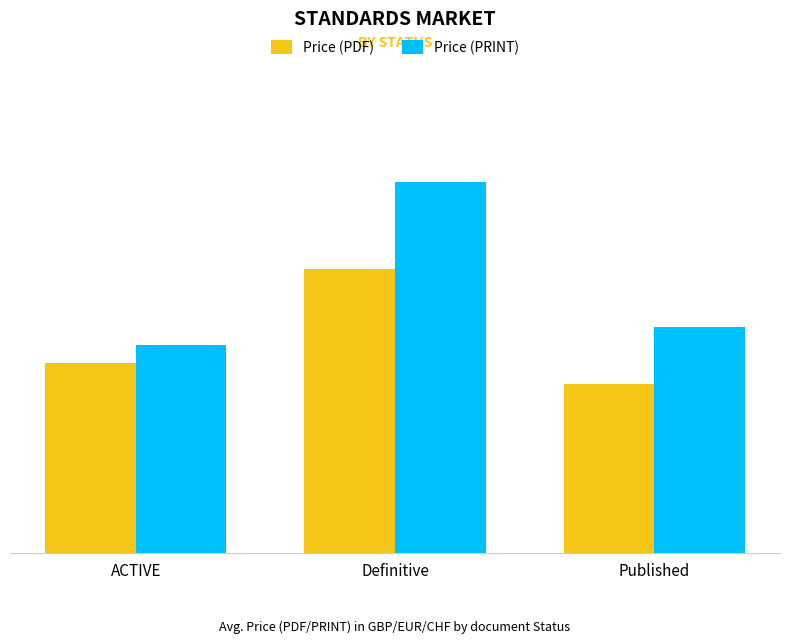

At how many categories does at least one series exceed 174?

2